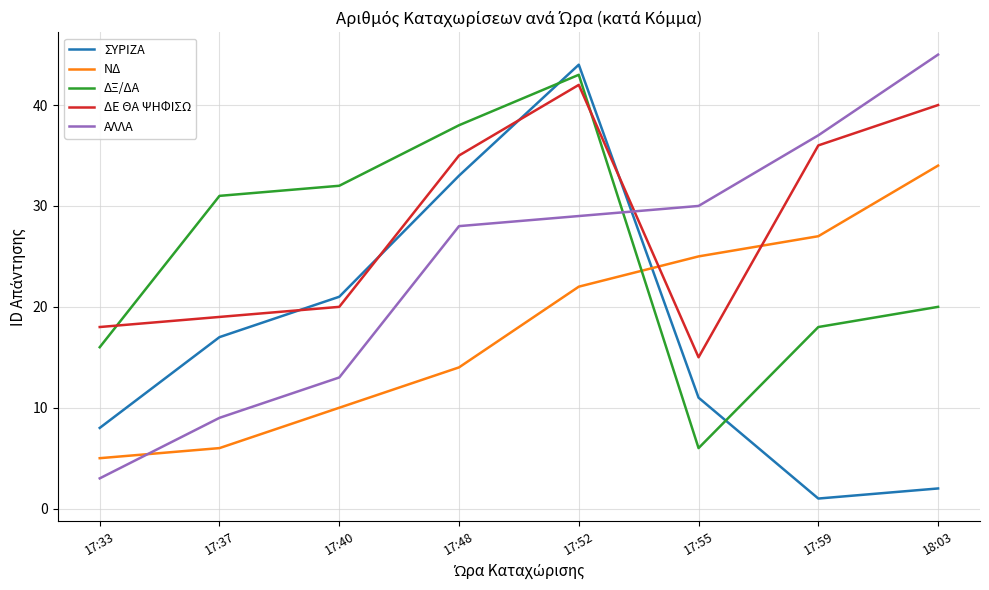

List the series in order of their peak value, lowest first.

ΝΔ, ΔΕ ΘΑ ΨΗΦΙΣΩ, ΔΞ/ΔΑ, ΣΥΡΙΖΑ, ΑΛΛΑ